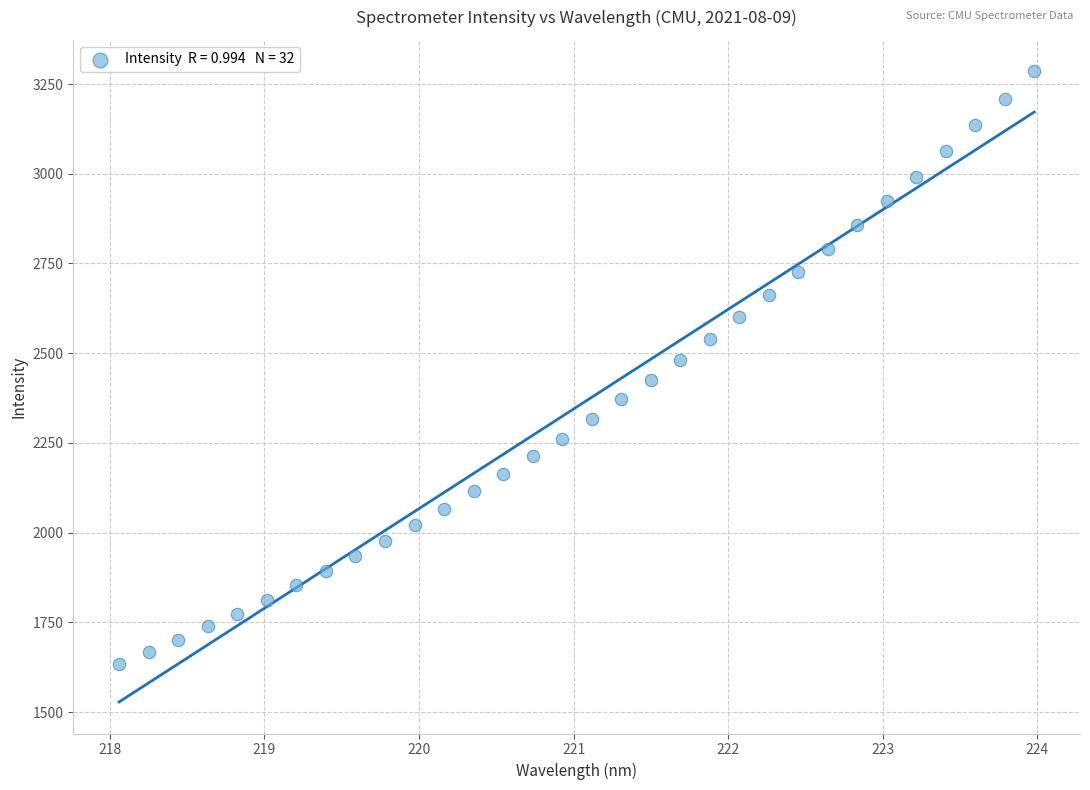

What is the range of X values (max minus min)?

5.9